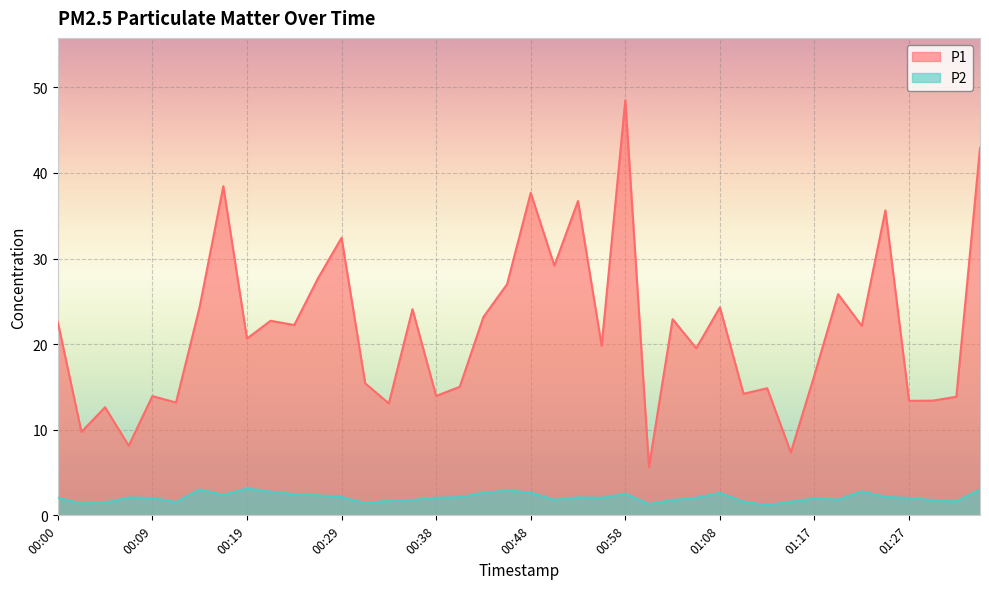

How many data points does each series have?

40